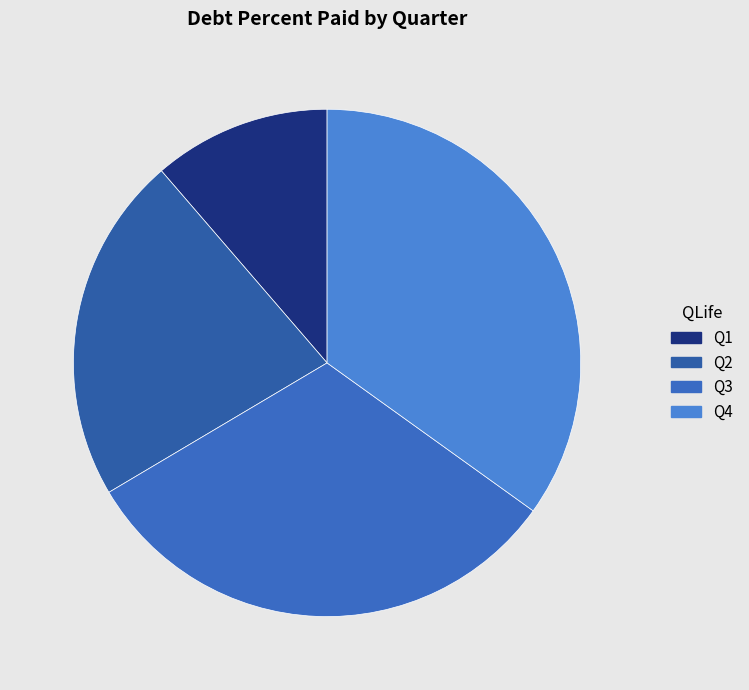

Does any single category account for the majority?

No